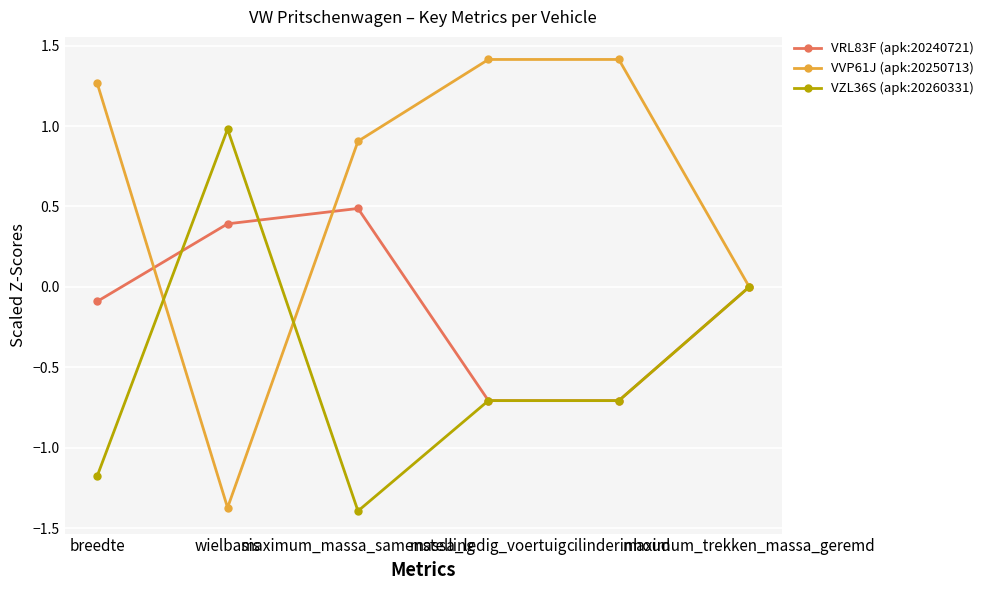

Rank the series by their average value, from highest to lowest.

VVP61J (apk:20250713), VRL83F (apk:20240721), VZL36S (apk:20260331)